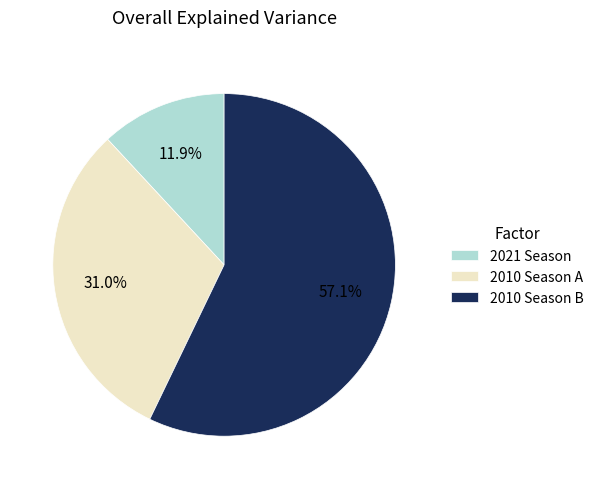

Which category has the smallest portion of the pie?

2021 Season